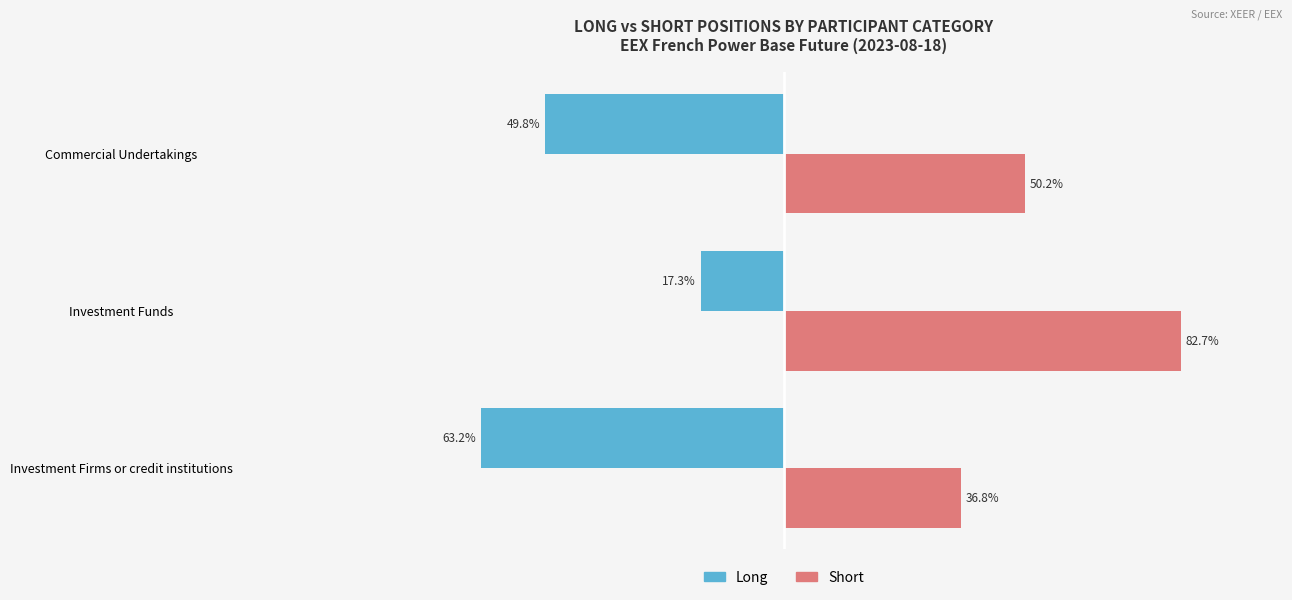

Which label corresponds to the largest value in the chart?

Investment Funds